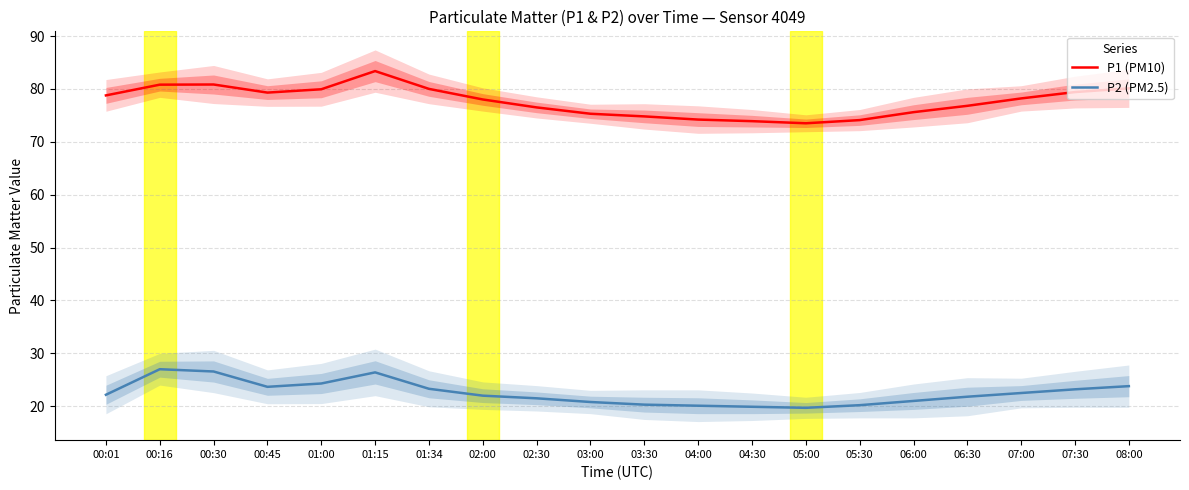

Which category has the lowest value across all series?

05:00